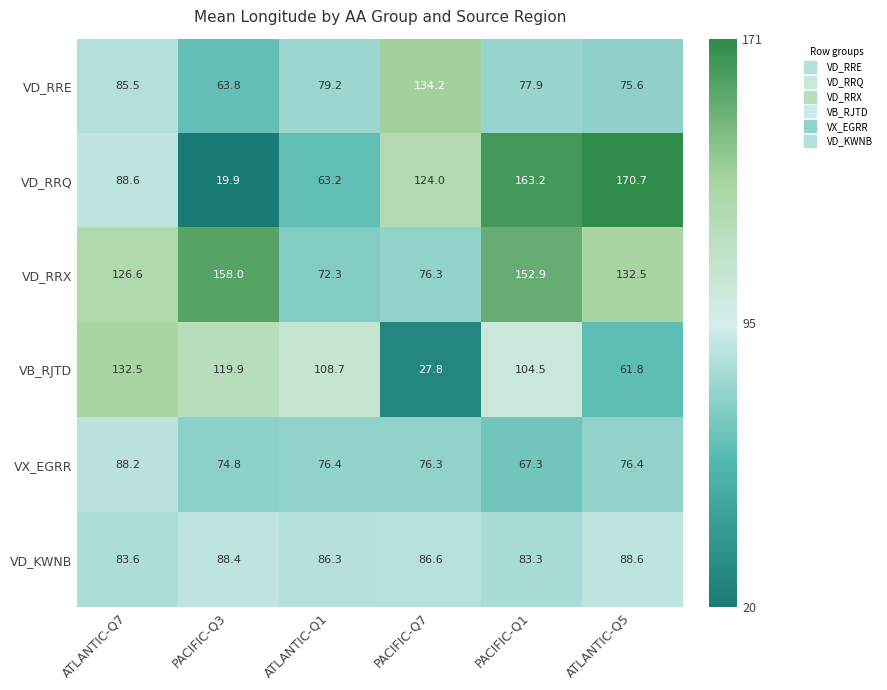

What is the maximum value shown in the chart?

170.7